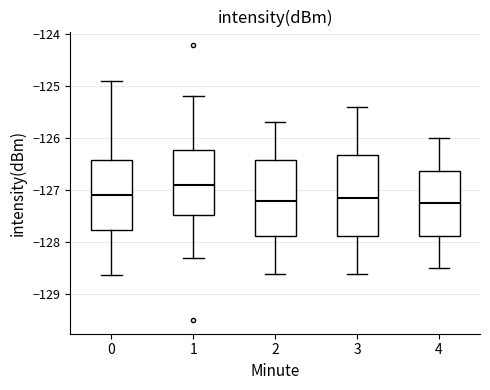

Comparing the boxes themselves (not the whiskers), which one is the tallest?

3